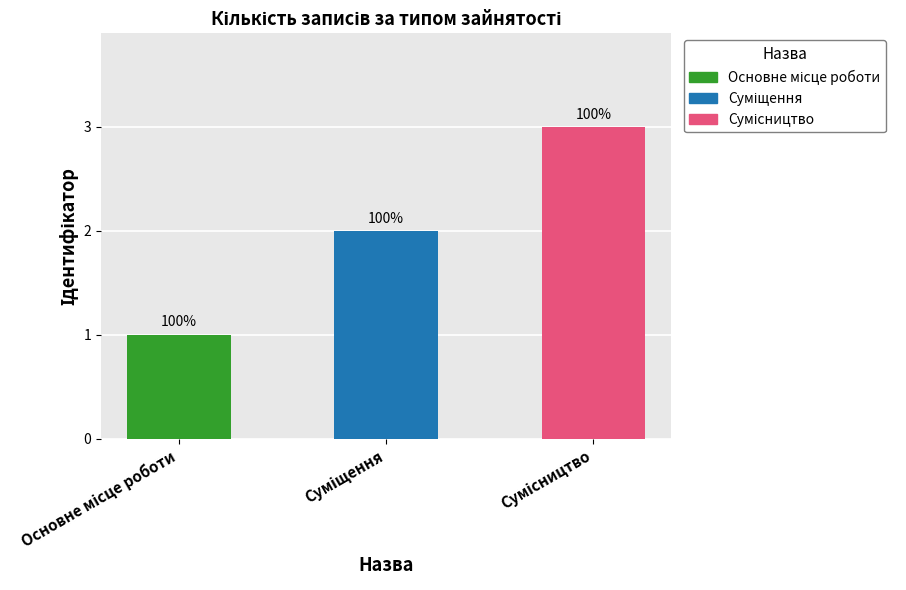

Does the chart contain any negative values?

No